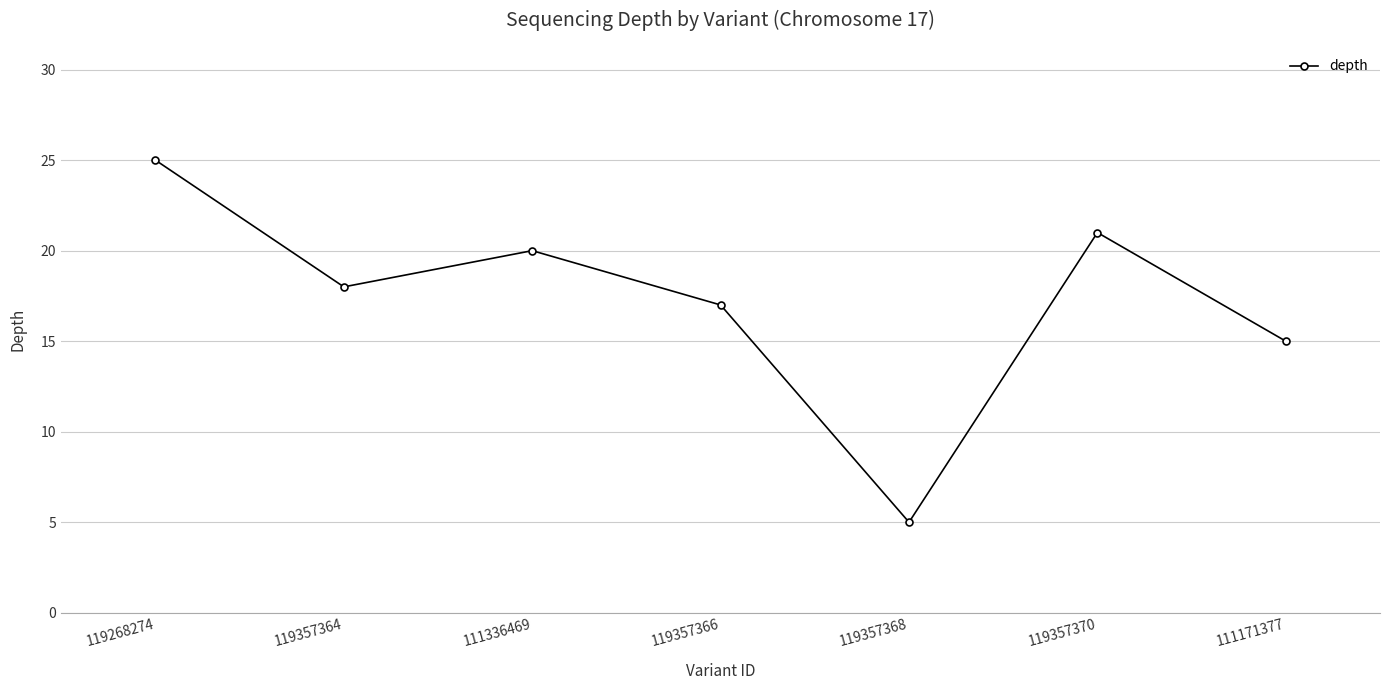

Rank the categories by value from lowest to highest.

119357368, 111171377, 119357366, 119357364, 111336469, 119357370, 119268274